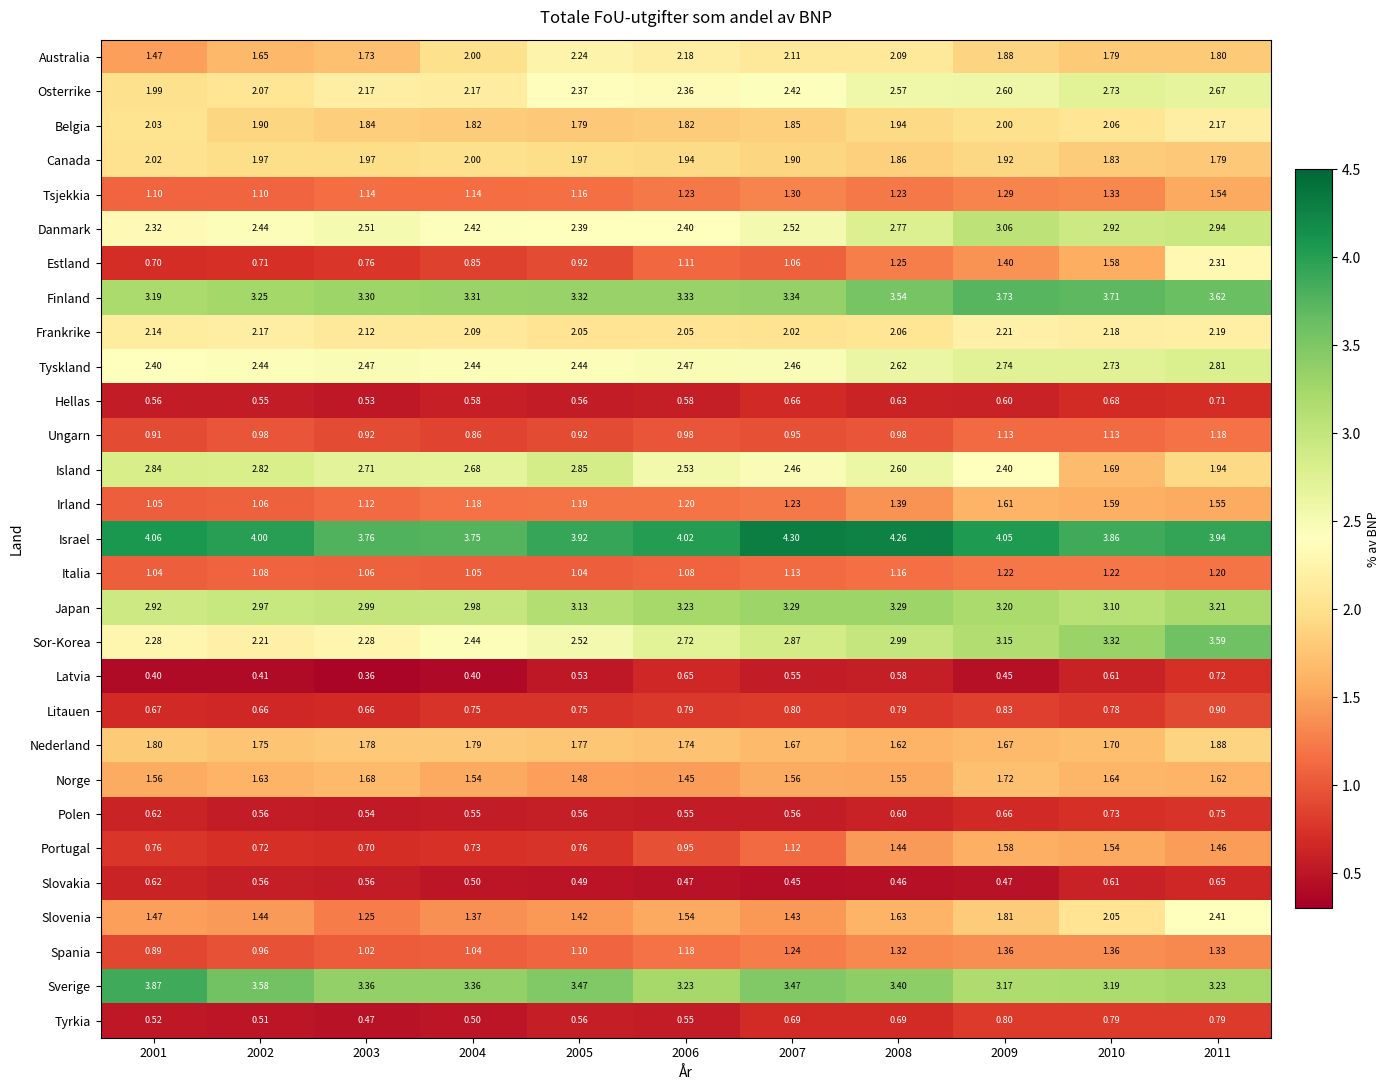

List the series in order of their peak value, highest first.

Israel, Sverige, Finland, Sor-Korea, Japan, Danmark, Island, Tyskland, Osterrike, Slovenia, Estland, Australia, Frankrike, Belgia, Canada, Nederland, Norge, Irland, Portugal, Tsjekkia, Spania, Italia, Ungarn, Litauen, Tyrkia, Polen, Latvia, Hellas, Slovakia